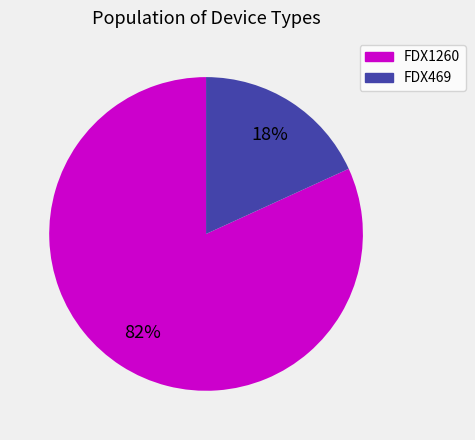

What percentage is the FDX1260 slice, to the nearest percent?

82%